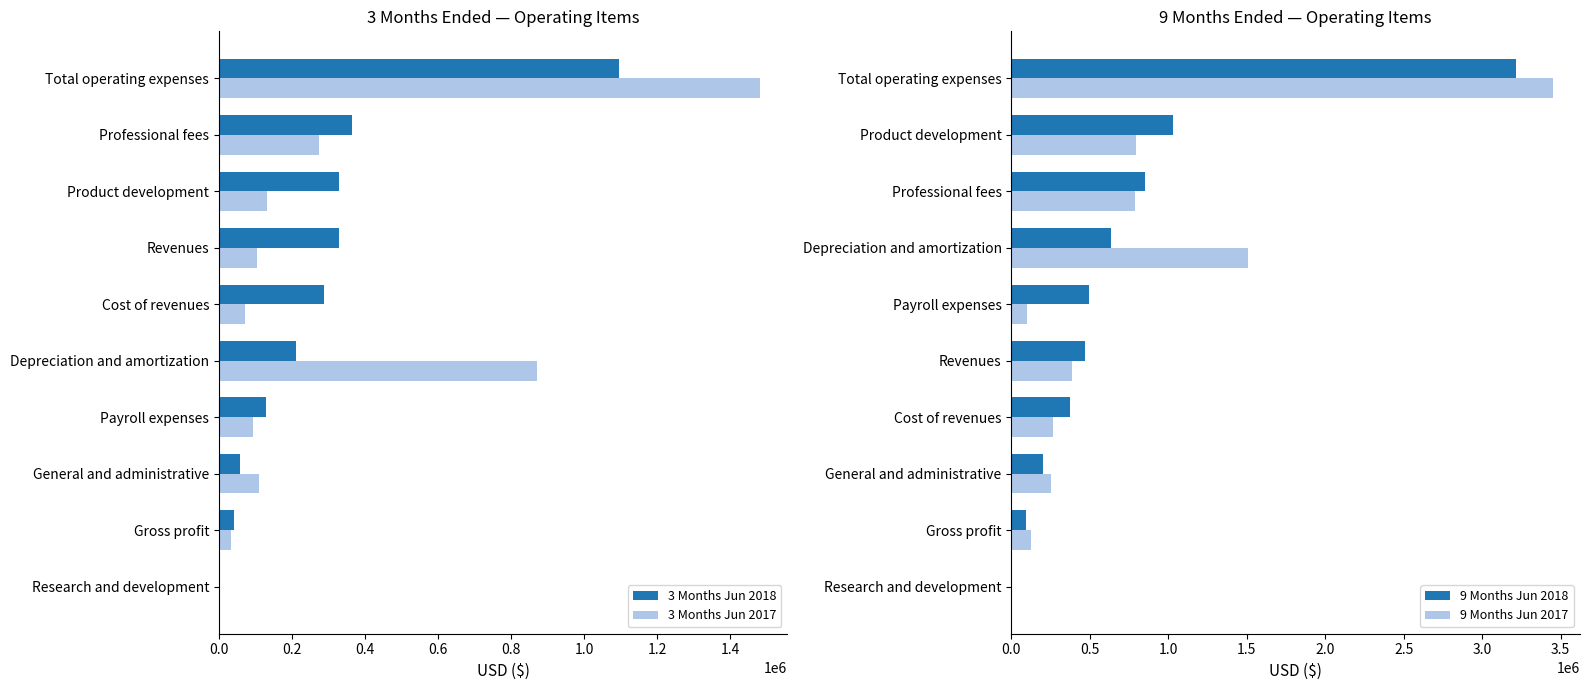

Is it true that 3 Months Jun 2018 equals 343968 at Total operating expenses?

False